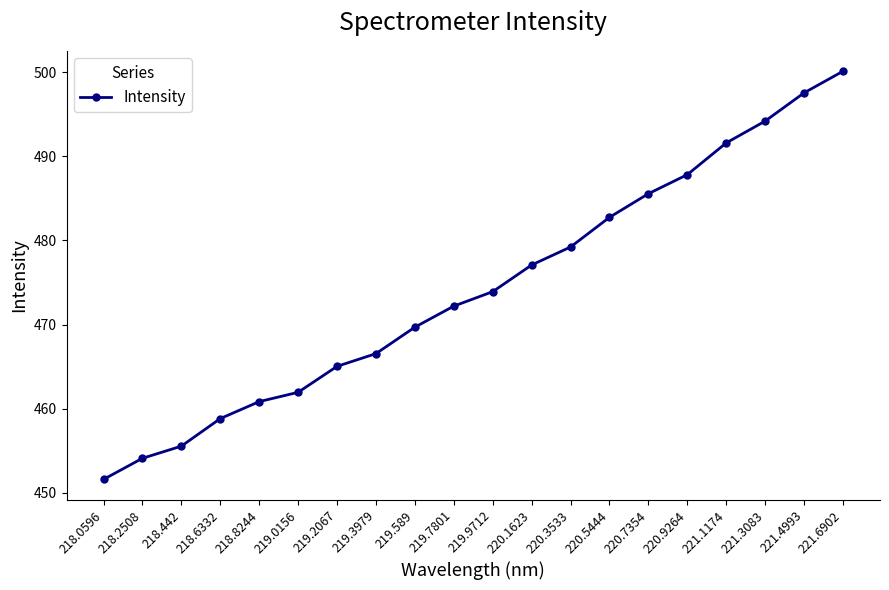

Reading left to right, extract all data points from this chart.

451.6	454.1	455.5	458.8	460.8	461.9	465.0	466.5	469.7	472.2	473.9	477.1	479.2	482.8	485.6	487.8	491.6	494.2	497.6	500.1